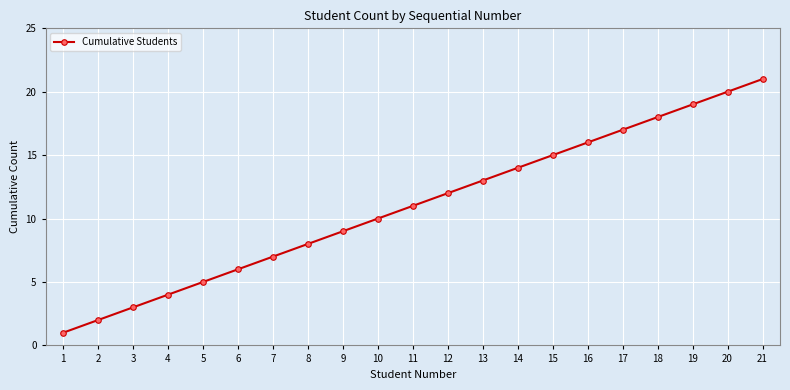

True or false: there are more than 2 points higher than both neighbors.

False